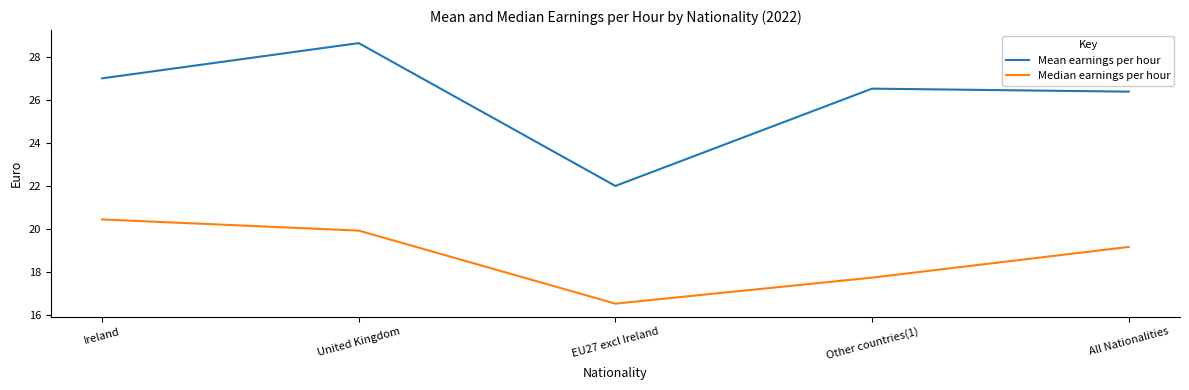

Rank the series at Other countries(1) from lowest to highest value.

Median earnings per hour, Mean earnings per hour